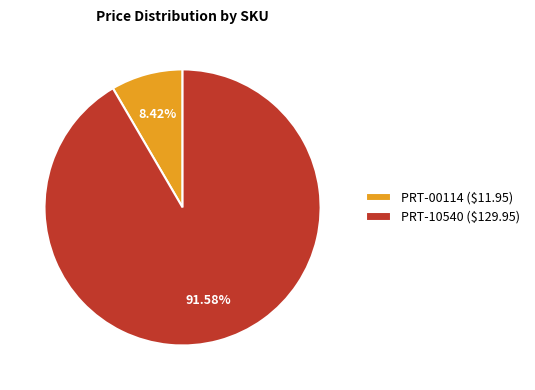

Does PRT-10540 ($129.95) represent more than half of the total?

Yes